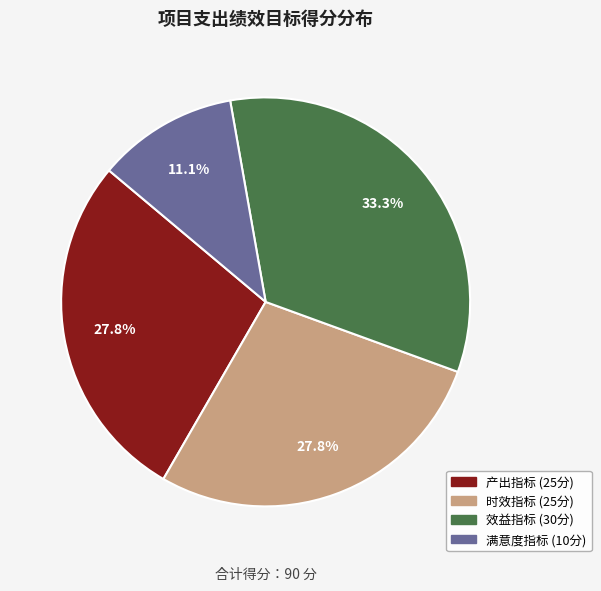

Which slice is the largest?

效益指标